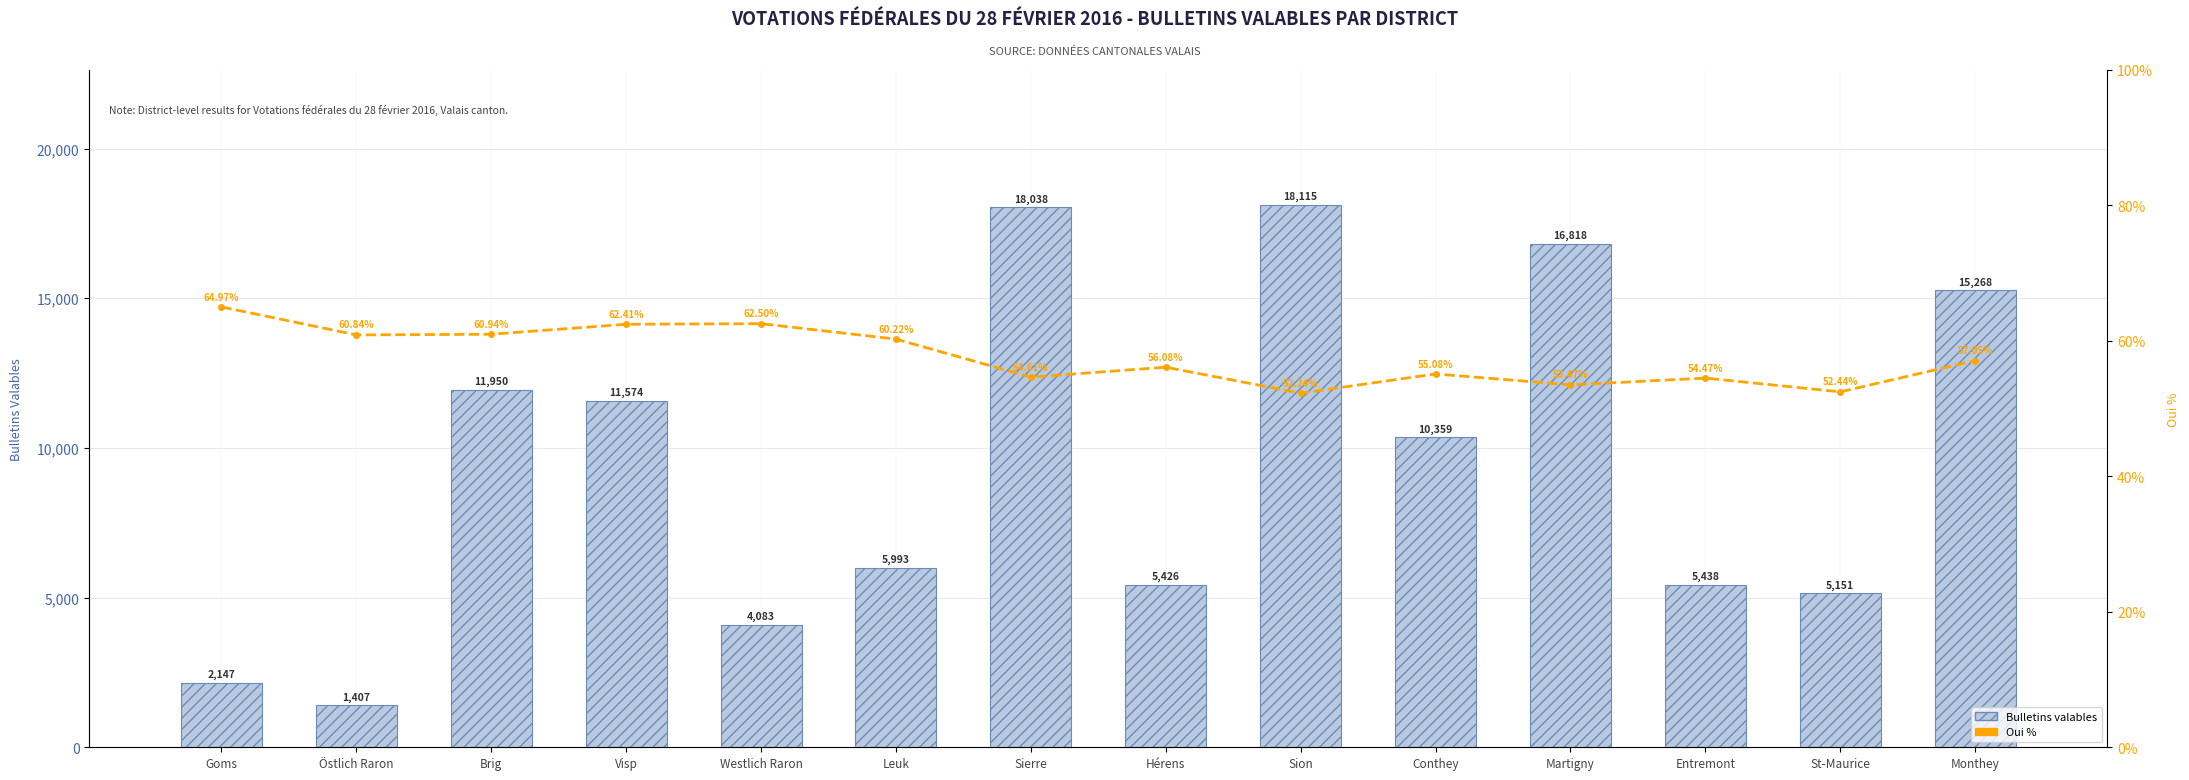

What is the total value across all series at Goms?

2212.0